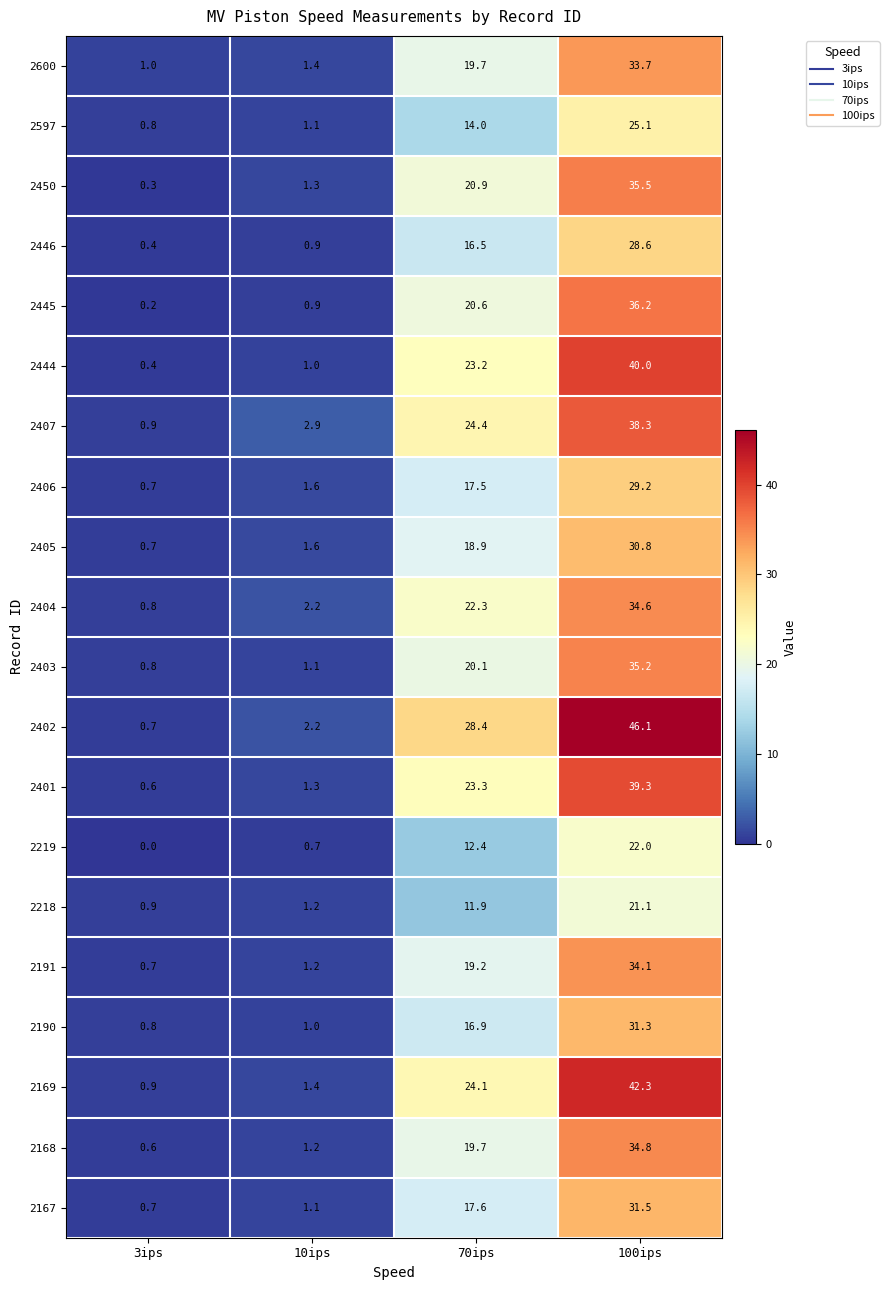

List the labels in order of 2403 value, smallest first.

3ips, 10ips, 70ips, 100ips